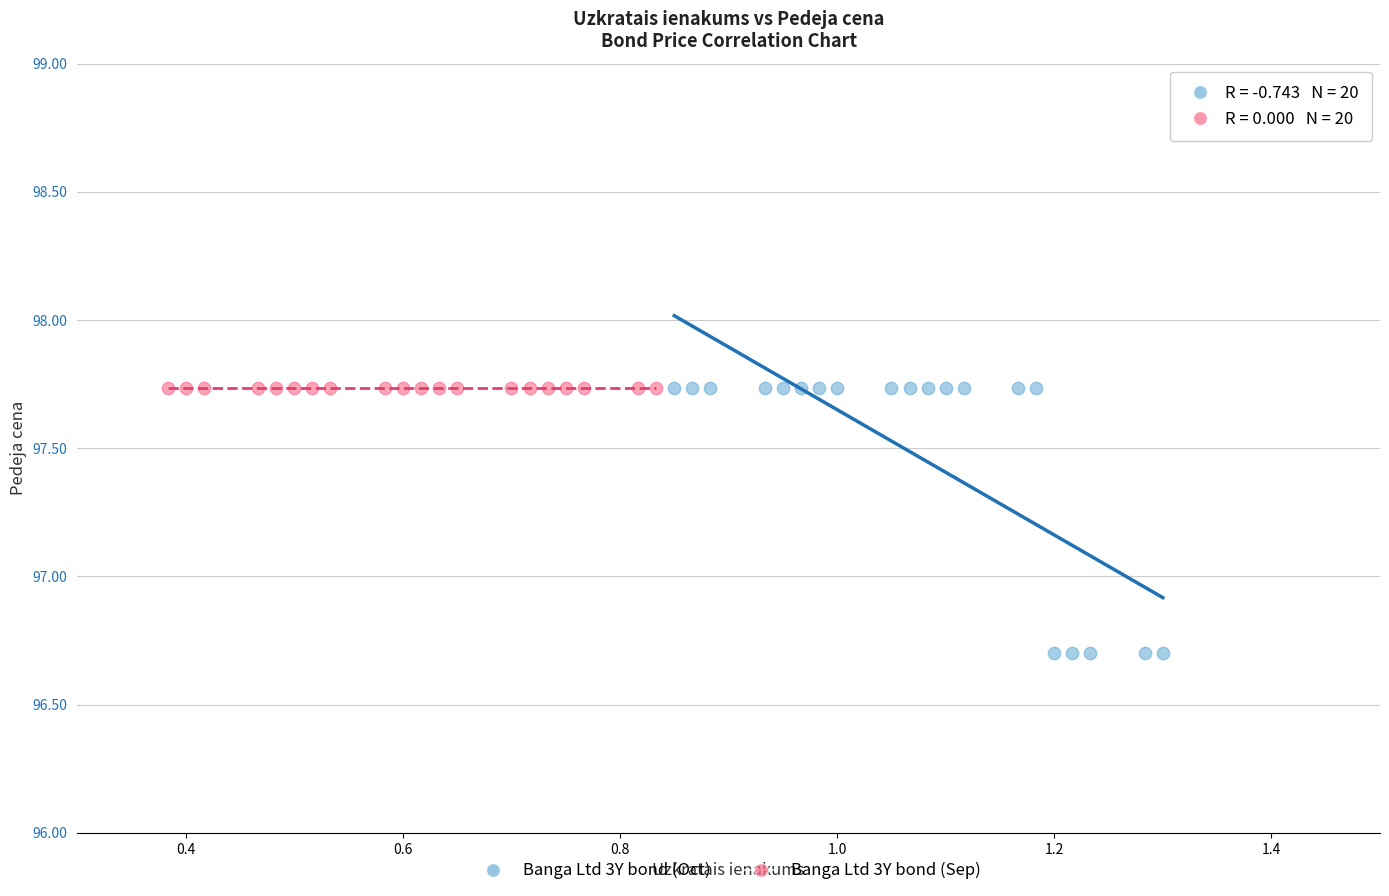

Which series contains the lowest Y value?

Banga Ltd 3Y bond (Oct)